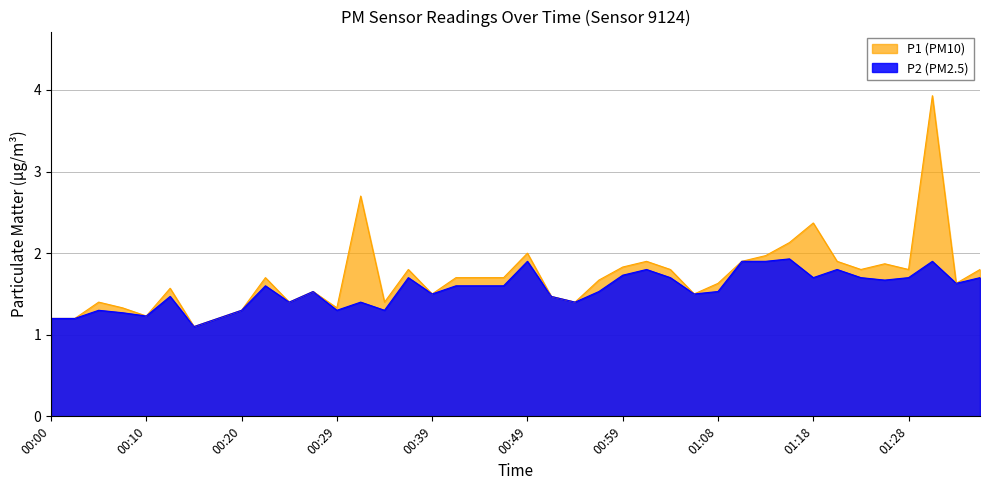

Is it true that P1 equals 1.8 at 00:08?

False